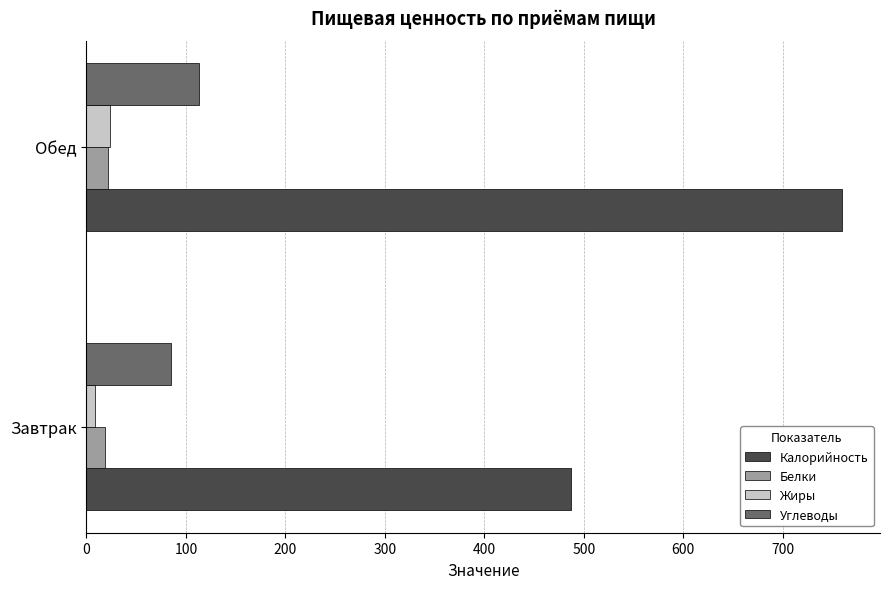

Which category has the highest value in the Калорийность series?

Обед